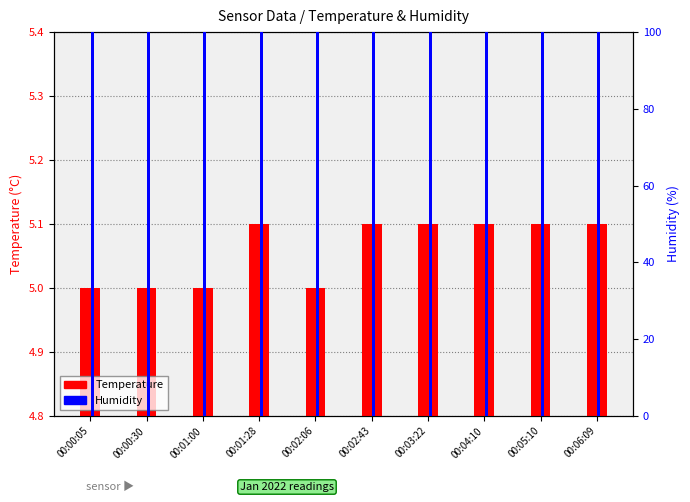

Rank the series by their maximum value, from highest to lowest.

Humidity, Temperature